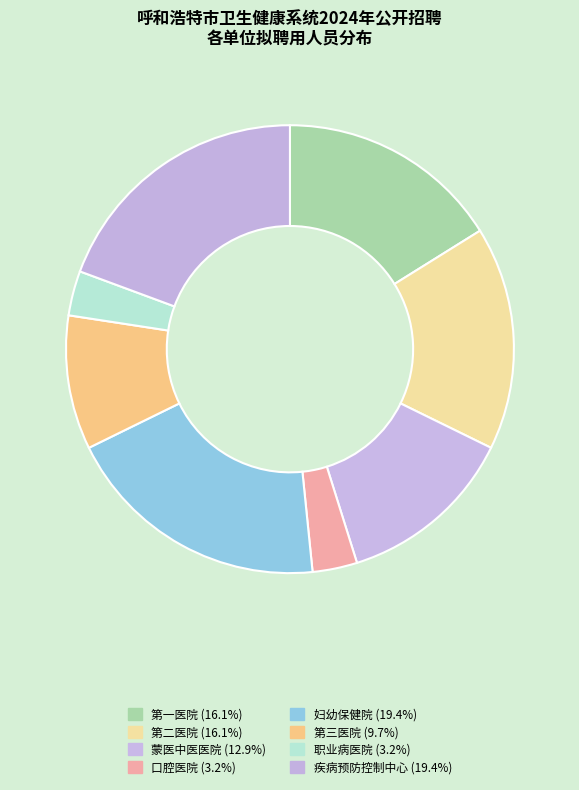

How many segments does this pie chart have?

8